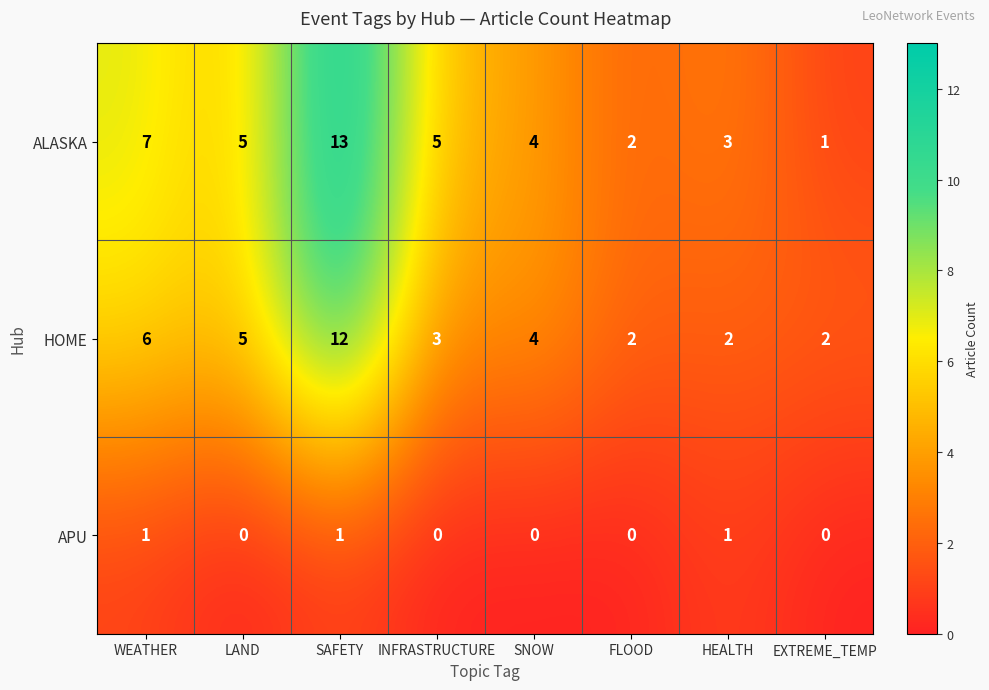

Reading left to right, list all the values displayed in this chart.

ALASKA: 7	5	13	5	4	2	3	1
HOME: 6	5	12	3	4	2	2	2
APU: 1	0	1	0	0	0	1	0